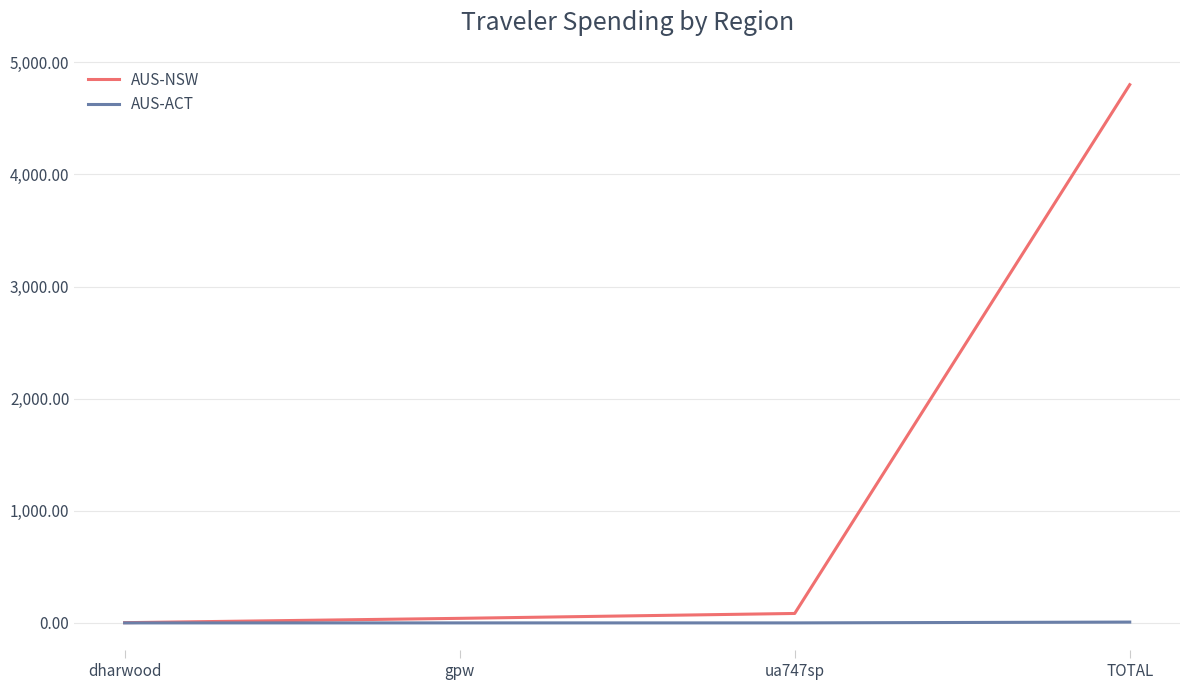

At how many categories does at least one series exceed 4790?

1